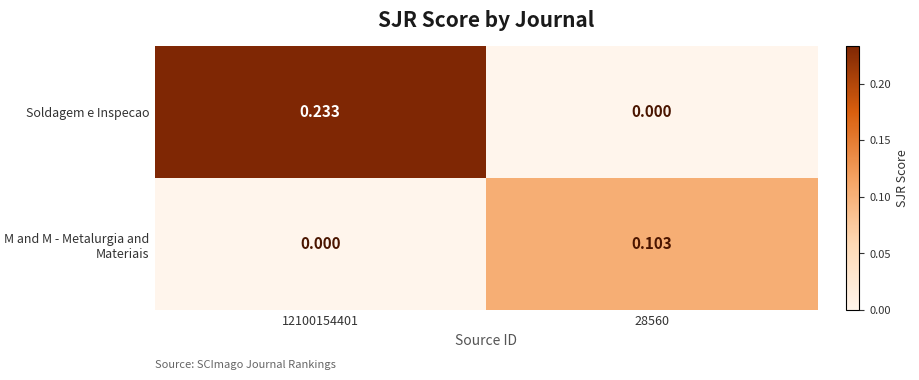

Which series has the largest total across all categories?

Soldagem e Inspecao